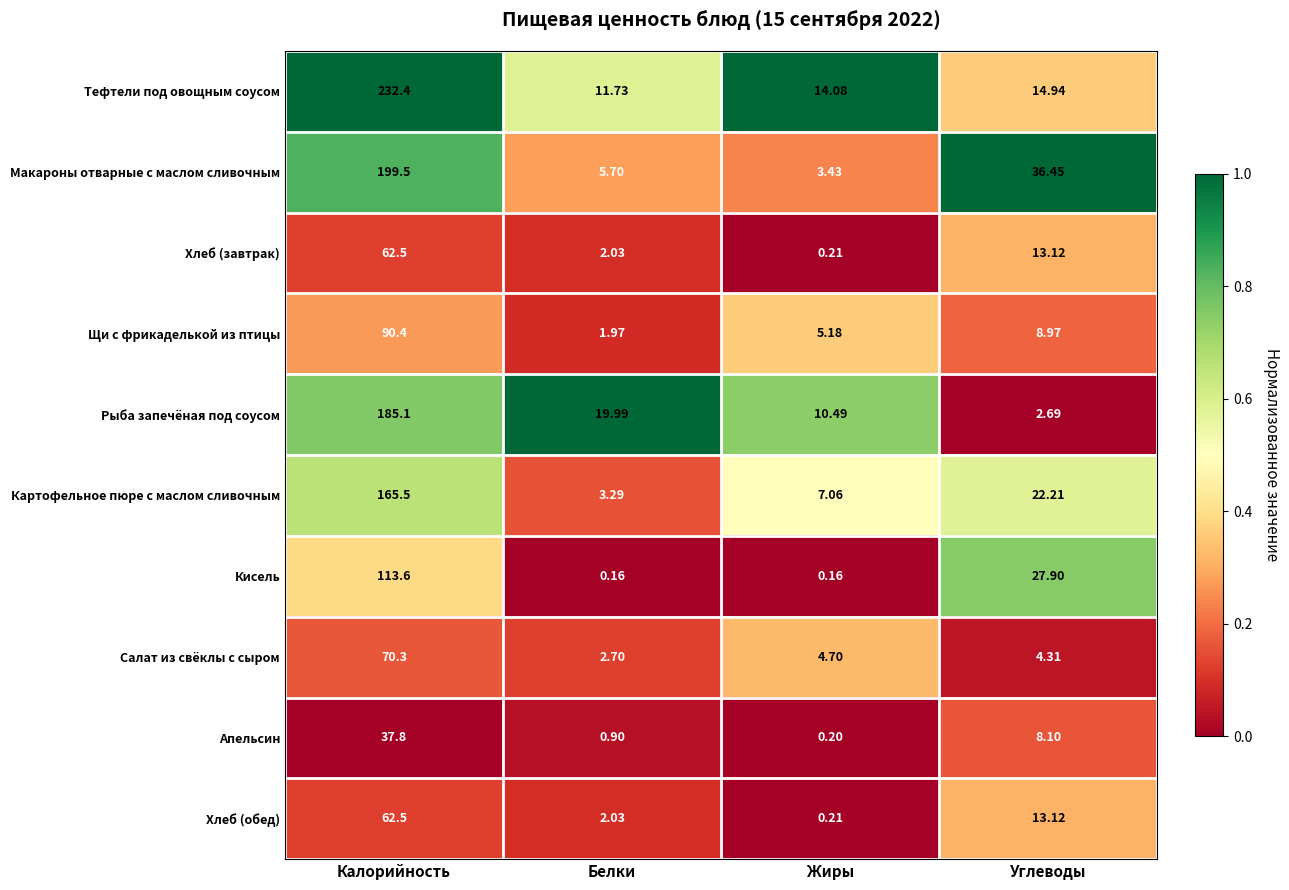

Which series has the widest spread of values?

Тефтели под овощным соусом